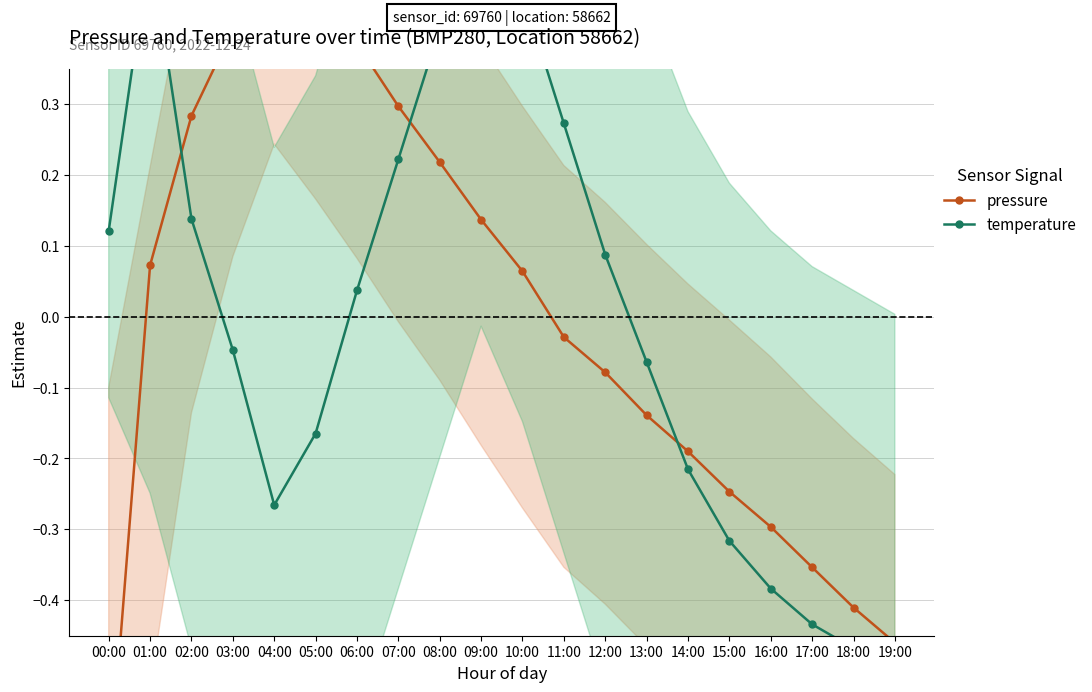

How many times do temperature and pressure cross each other?

3